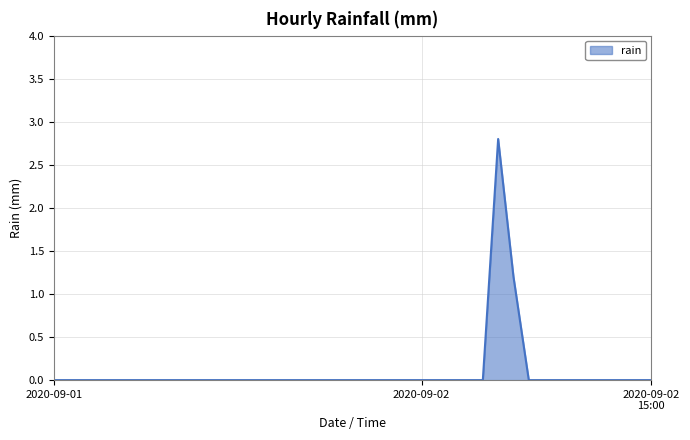

Does the chart display data point markers on the line(s)?

No